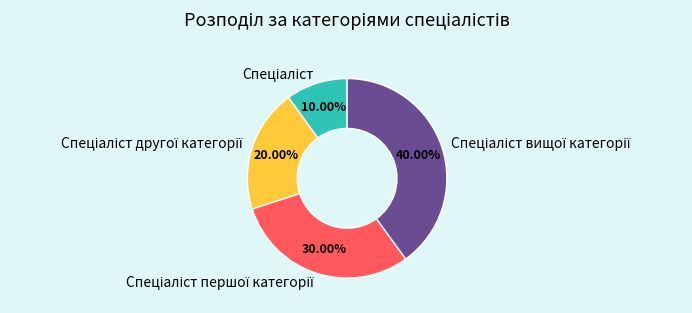

Is there any slice that represents more than half of the pie?

No